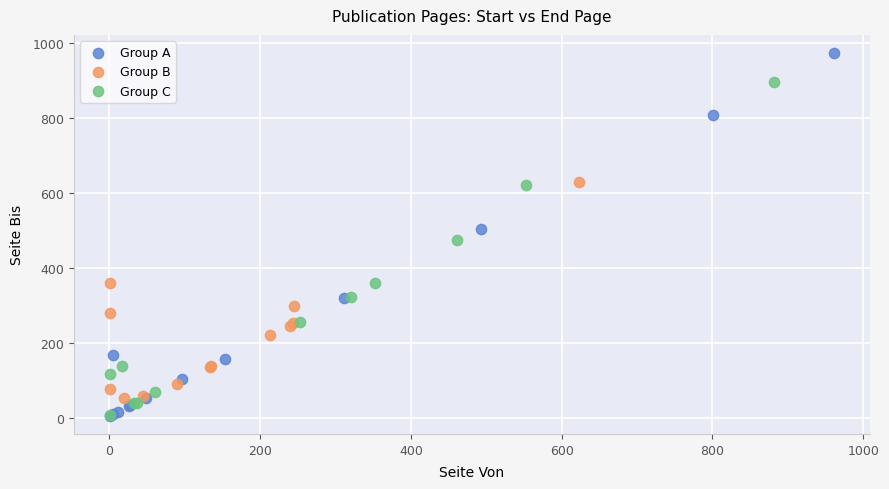

What are all the series names shown in the legend?

Group A, Group B, Group C